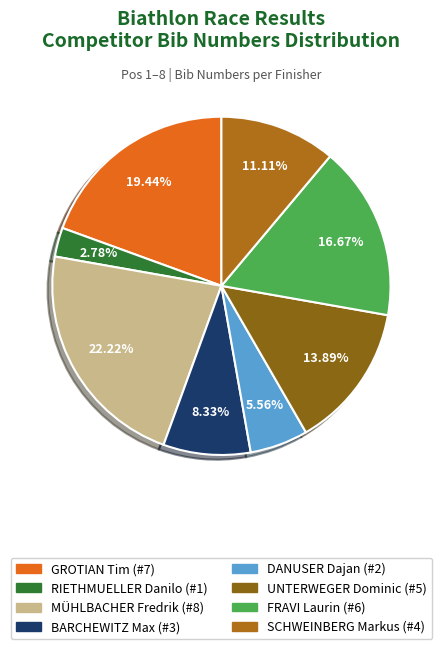

Is there any slice that represents more than half of the pie?

No